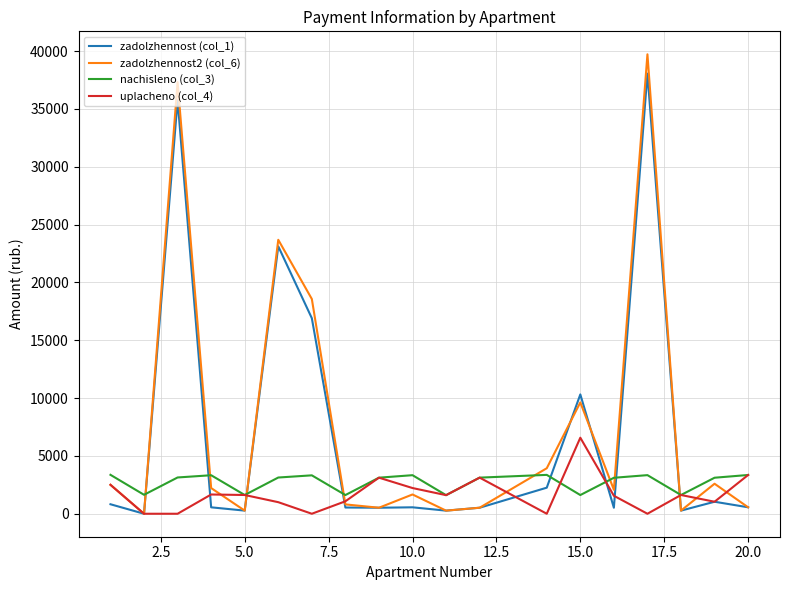

Which series ends up on top after the final intersection of zadolzhennost (col_1) and nachisleno (col_3)?

nachisleno (col_3)